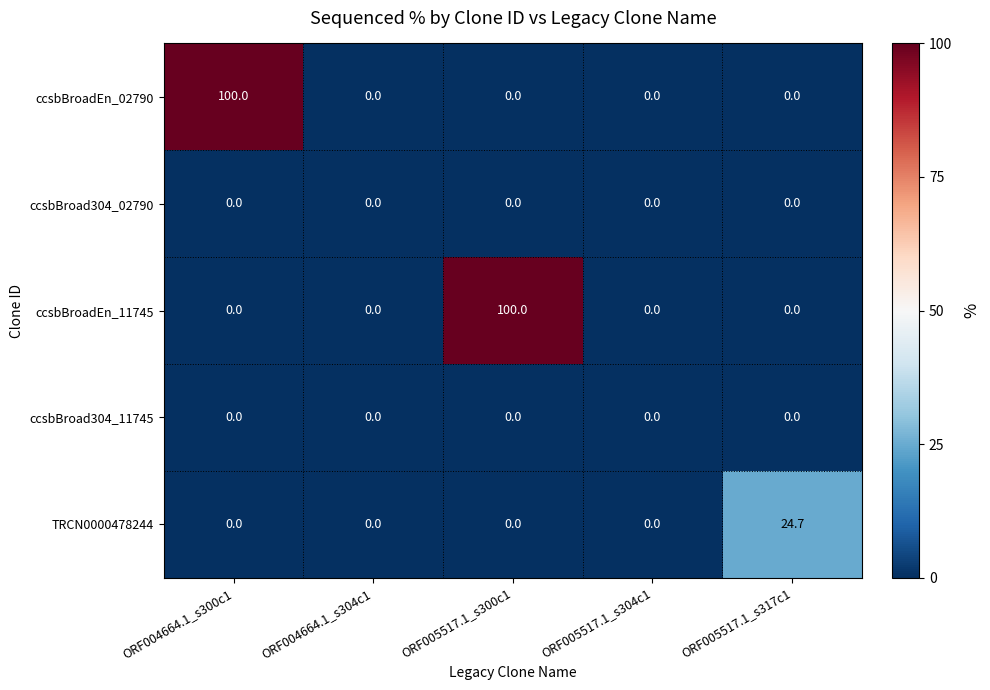

What is the greatest value displayed?

100.0